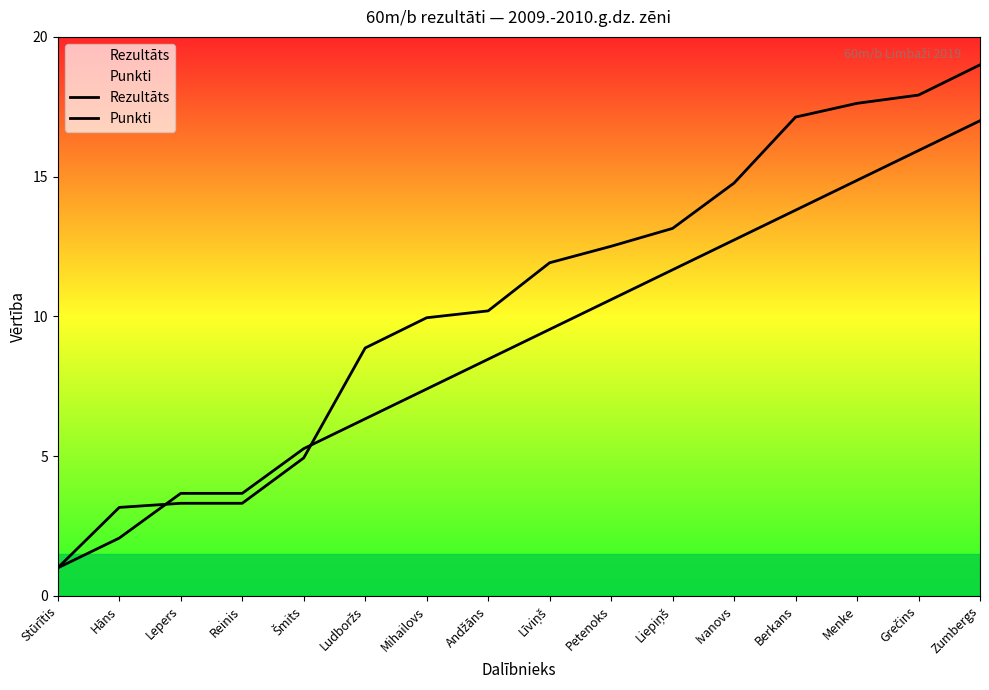

What is the label of the 10th point from the left?

Petenoks